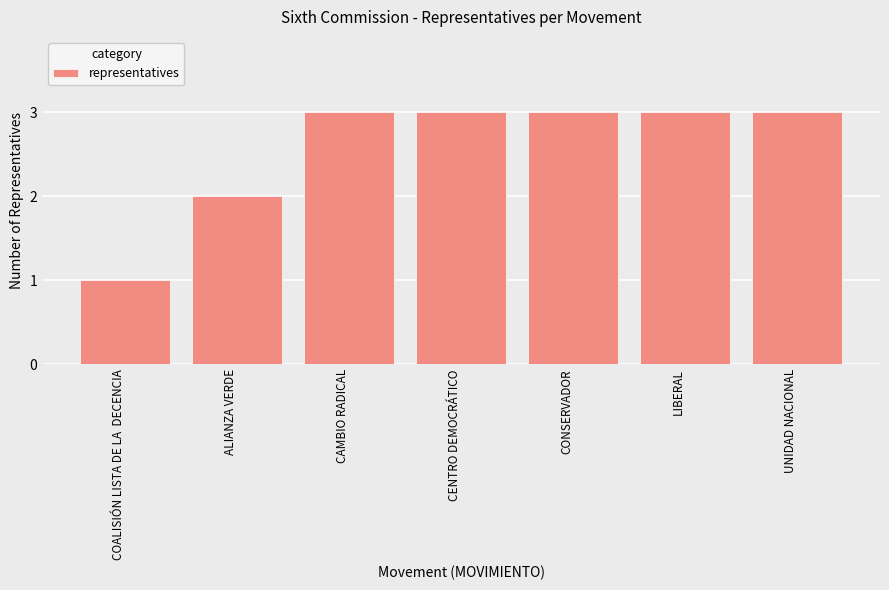

What is the sum of all values?

18